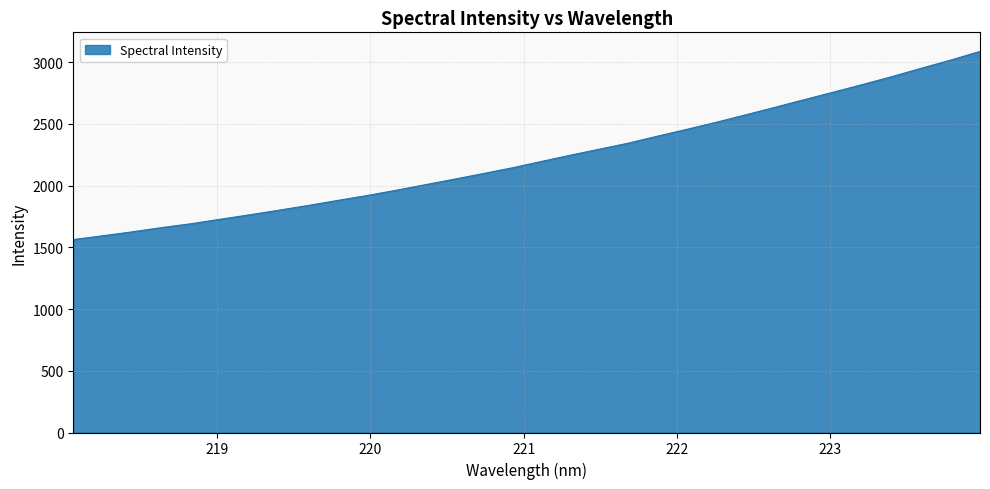

What is the difference between the maximum and minimum values?

1524.0